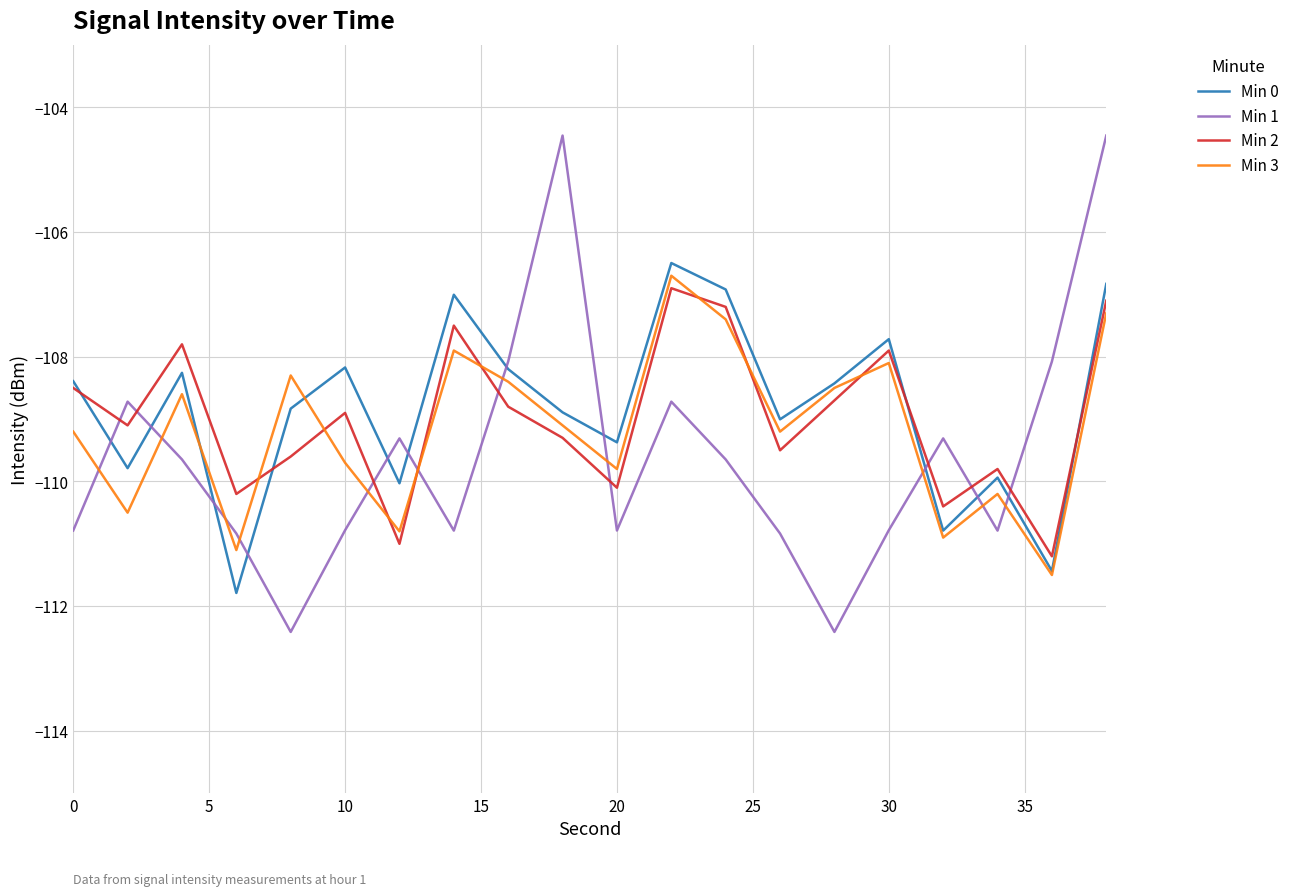

How many lines are shown in the chart?

4